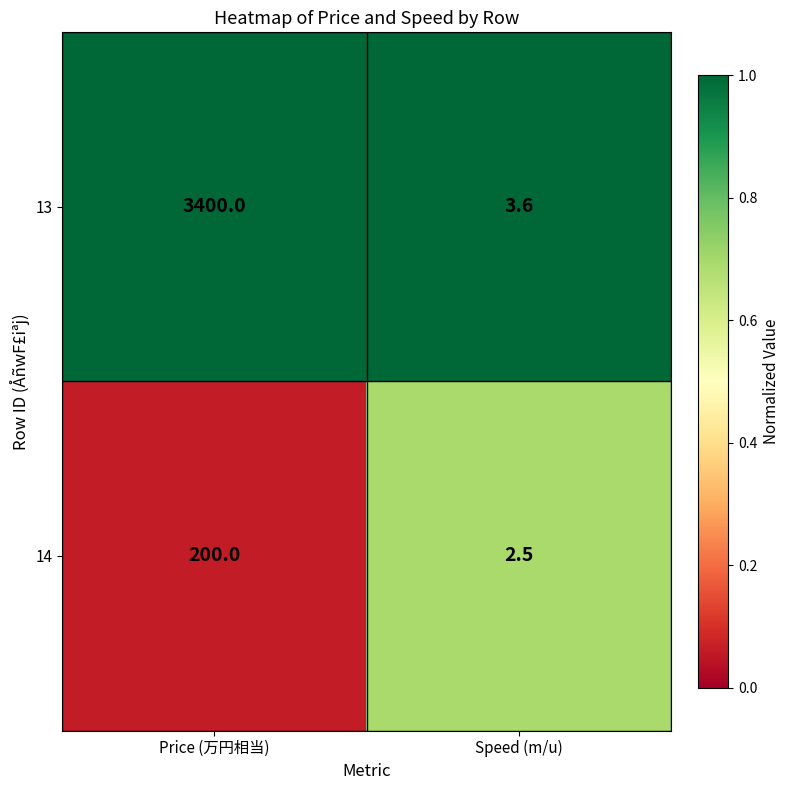

Rank the series by their average value, from lowest to highest.

14, 13